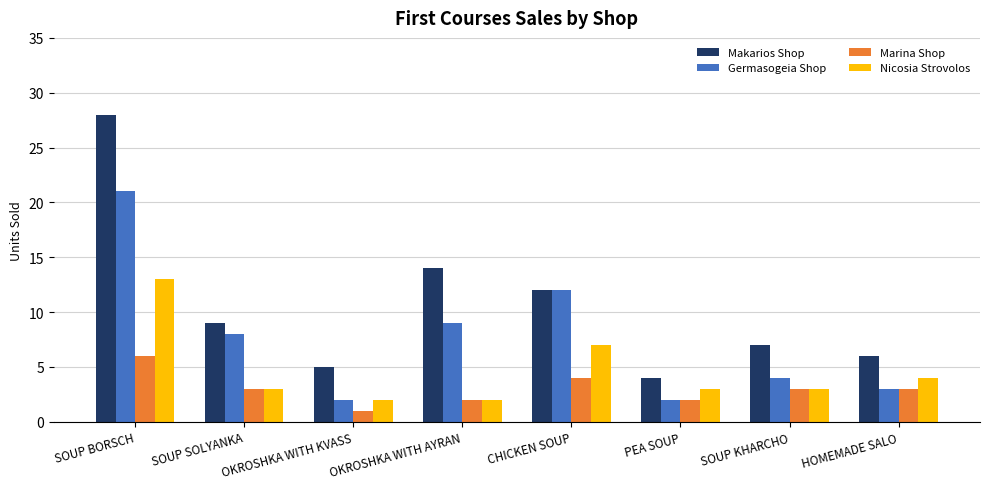

What is the value of the Nicosia Strovolos bar at the 3rd from the left?

2